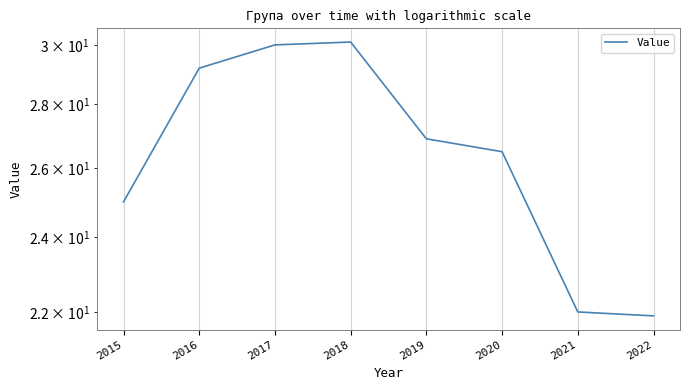

How many values are below 26?

3